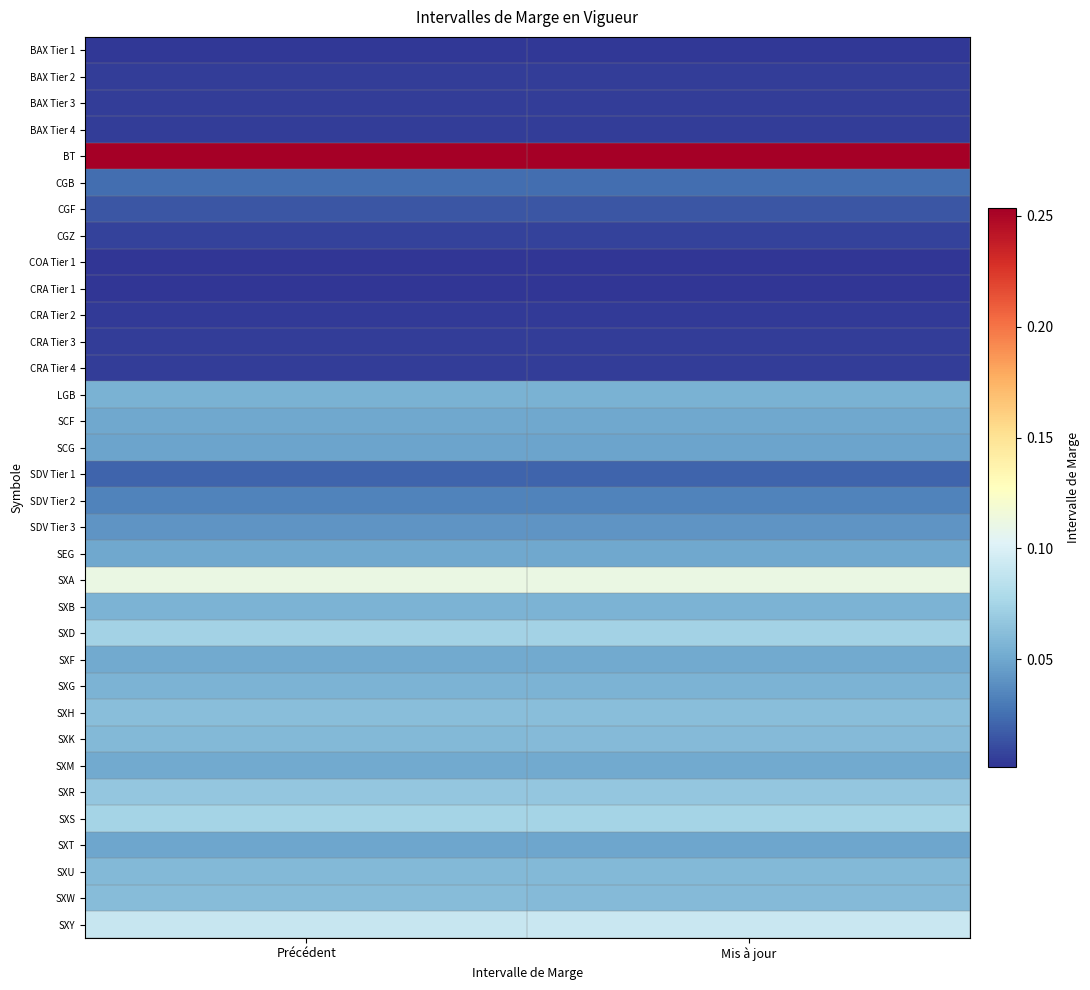

What is the total value across all series at Précédent?

1.6